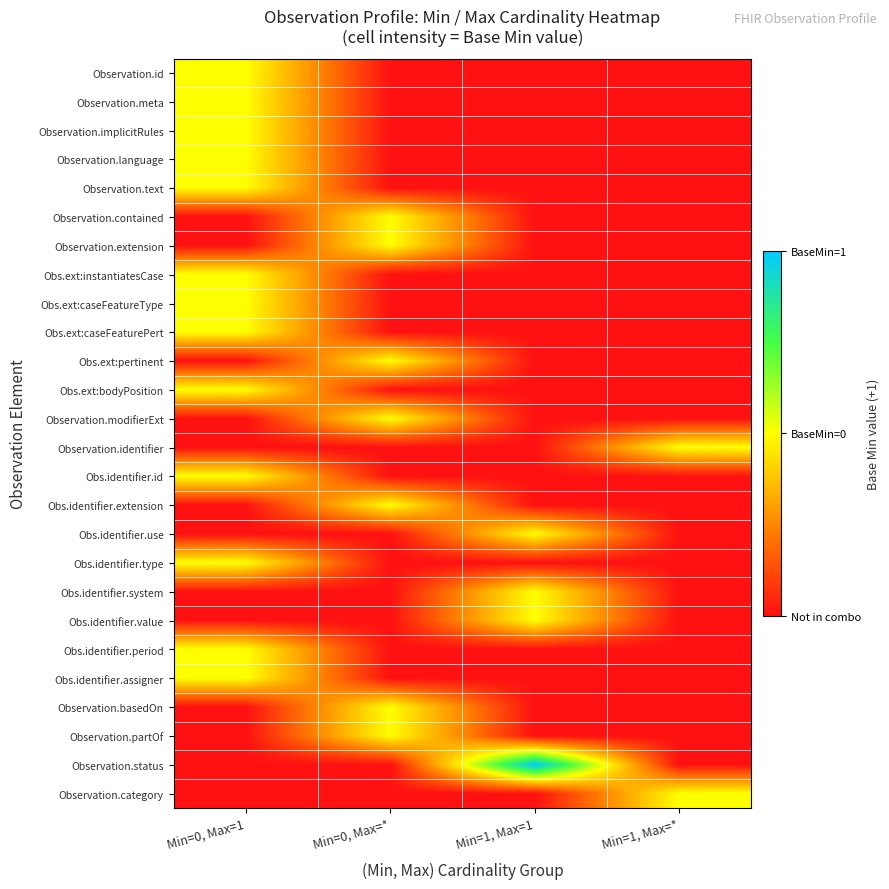

How many categories are shown in the chart?

4